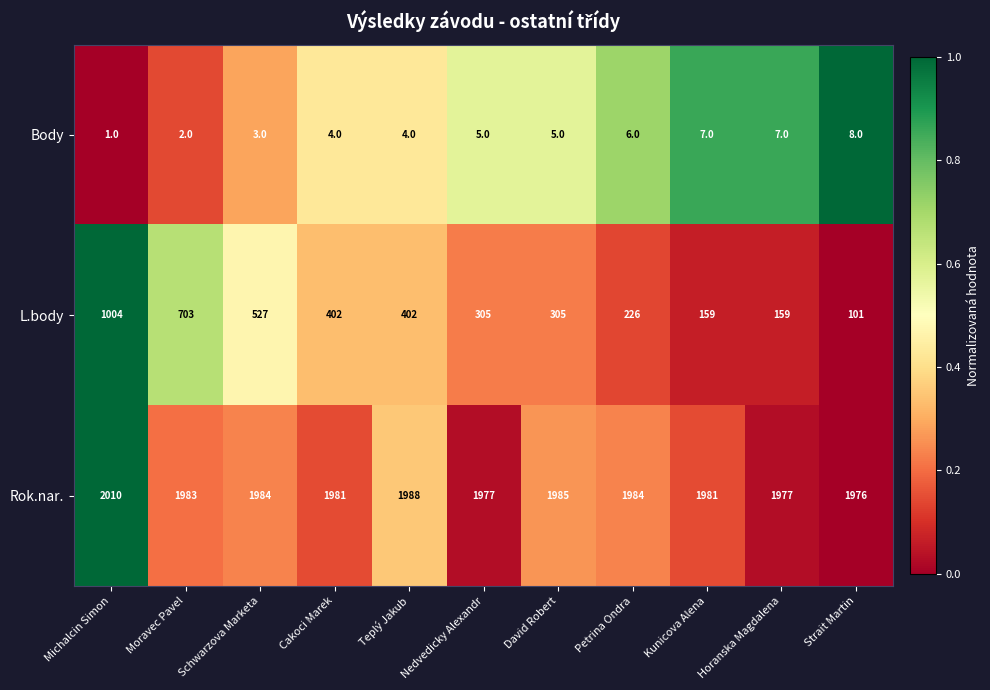

Which label corresponds to the smallest value in the chart?

Michalcin Simon